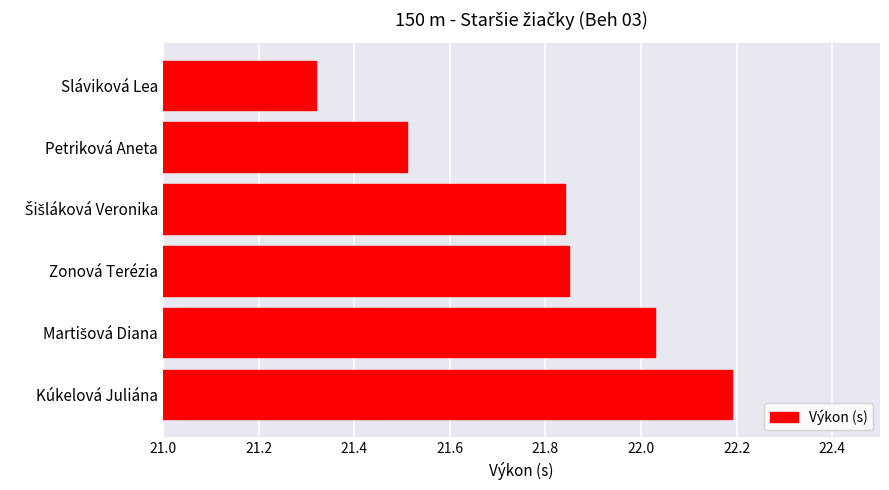

Which has a higher value, Zonová Terézia or Kúkelová Juliána?

Kúkelová Juliána